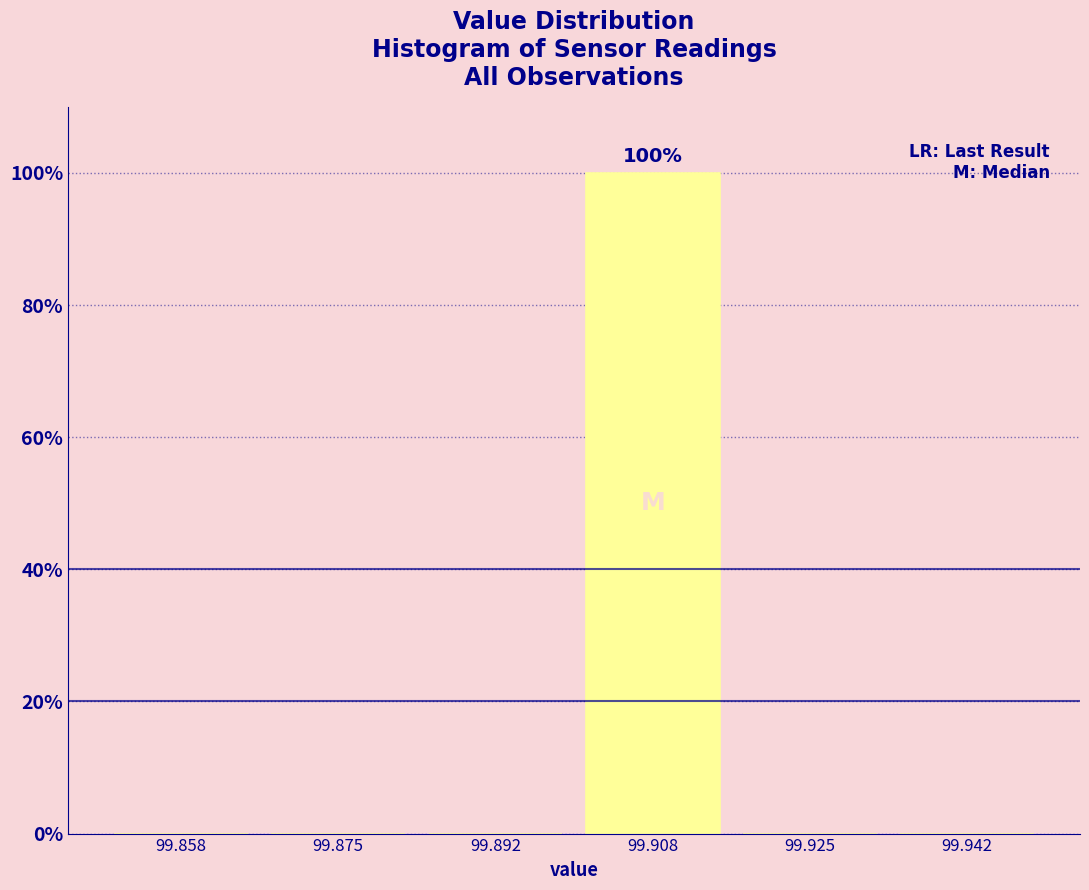

Over which range of the x-axis is the bar tallest?

99.900 to 99.916